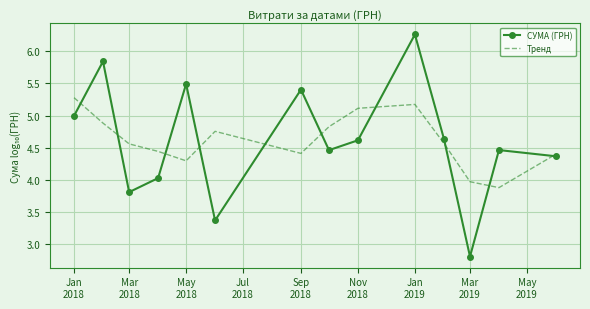

Which series has the widest spread of values?

СУМА (ГРН)